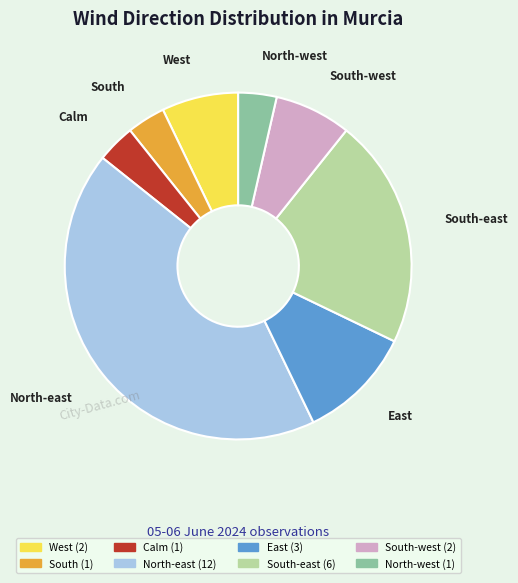

Is there a majority slice in this chart?

No